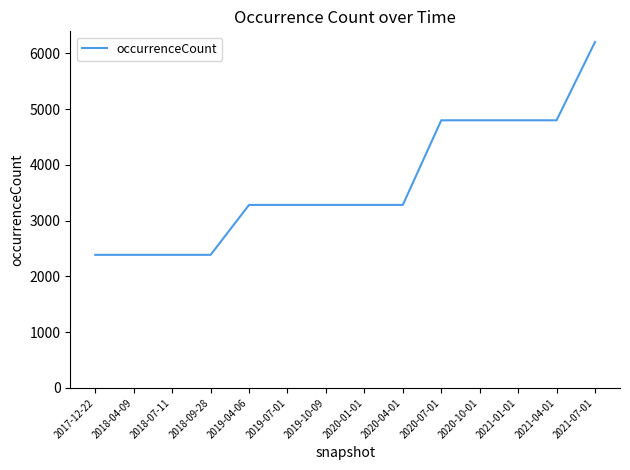

Does the chart display data point markers on the line(s)?

No